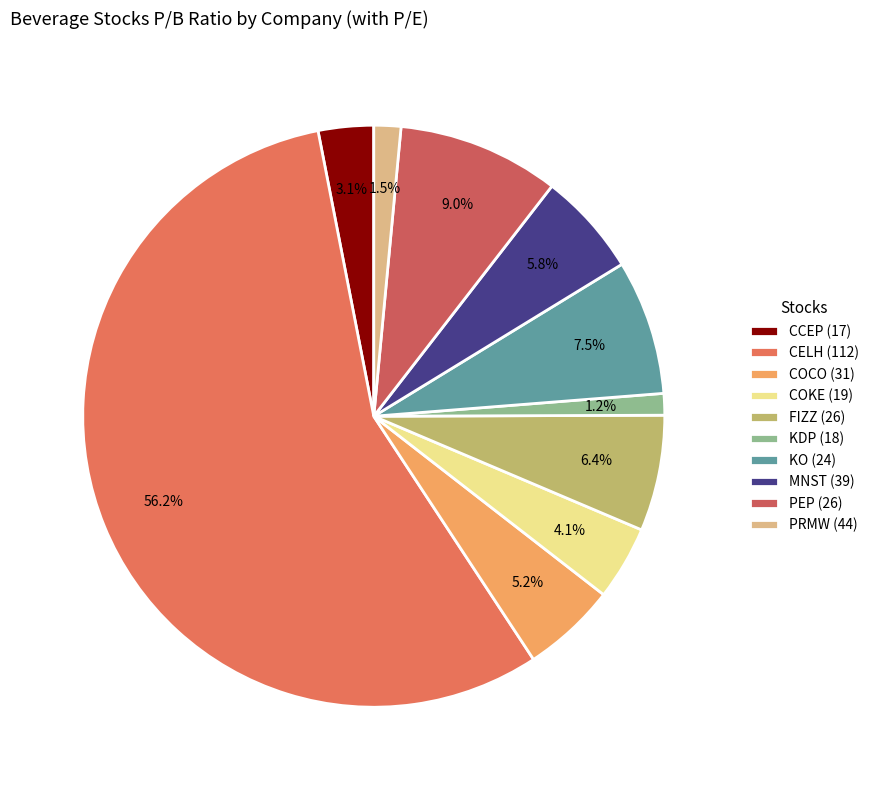

How many segments does this pie chart have?

10